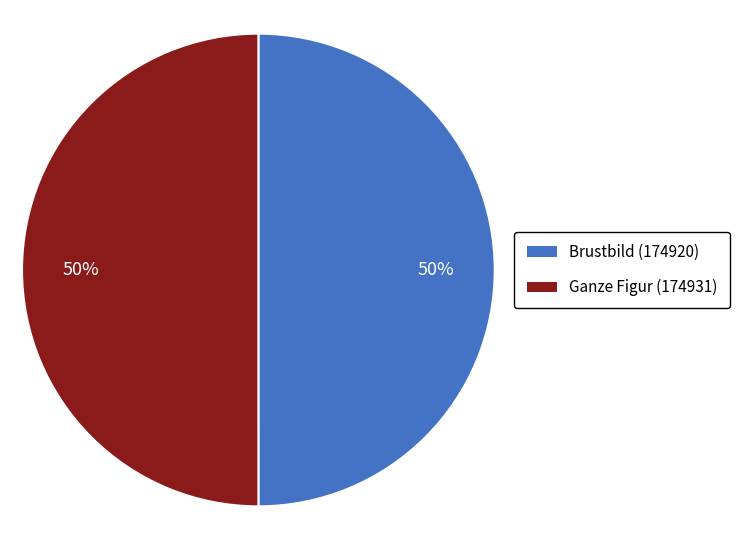

True or false: Ganze Figur (174931) accounts for 39% of the total.

False